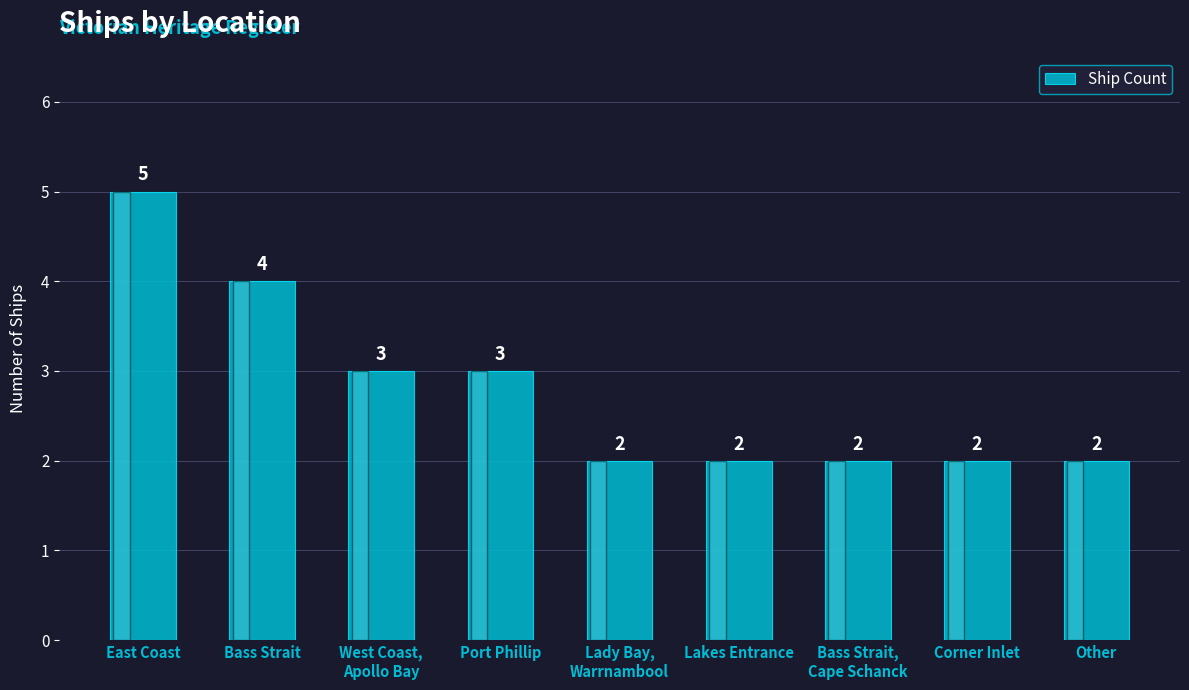

Reading right to left, list all the values displayed in this chart.

2	2	2	2	2	3	3	4	5